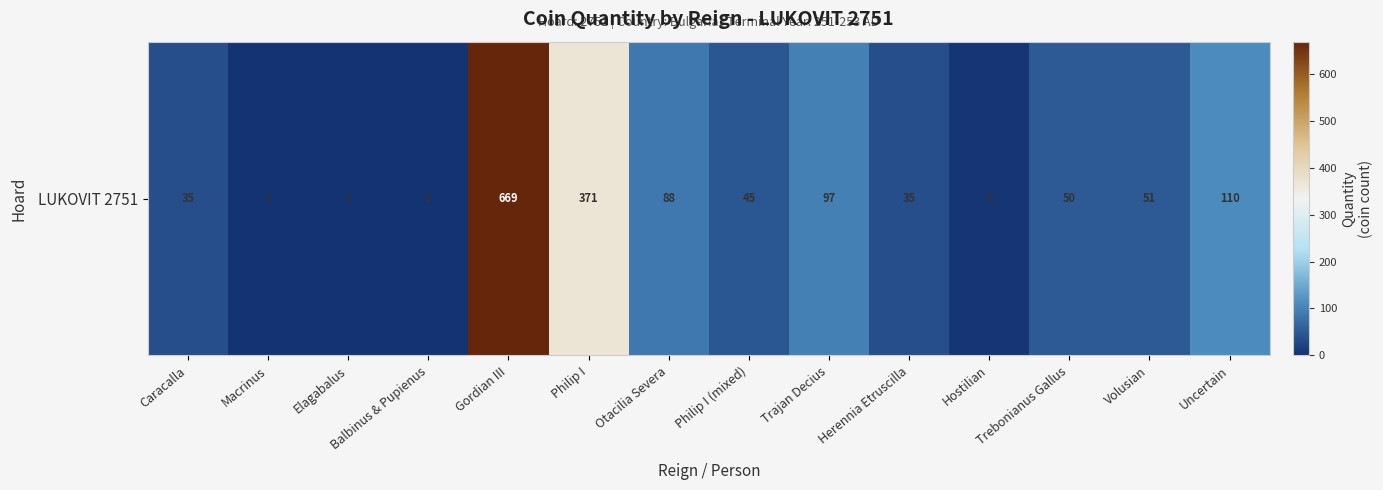

What is the difference between the values at Volusian and Gordian III?

618